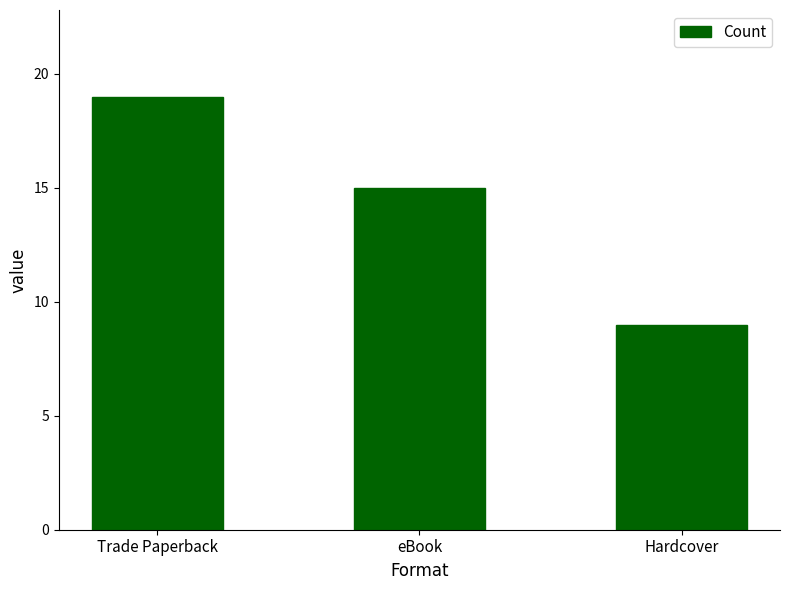

Rank the categories by value from lowest to highest.

Hardcover, eBook, Trade Paperback